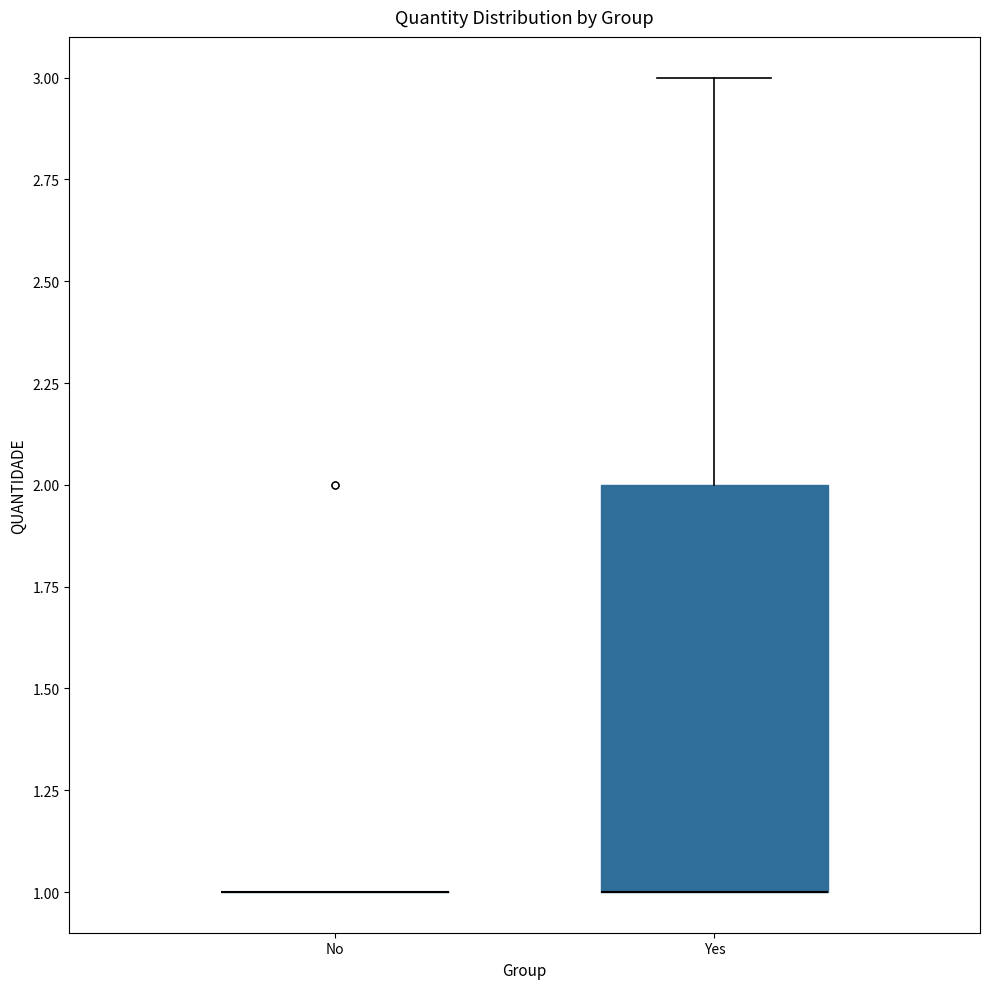

Reading left to right, transcribe this box plot: for each box, give where its median line is, the range the box spans, and where its two whiskers end, as read against the y-axis. The values are not printed on the chart, so give them approximately, as read against the axis.

No: box collapsed to a line at 1, whiskers 1 to 1
Yes: median 1 (drawn on the box's lower edge), box 1 to 2, whiskers 1 to 3